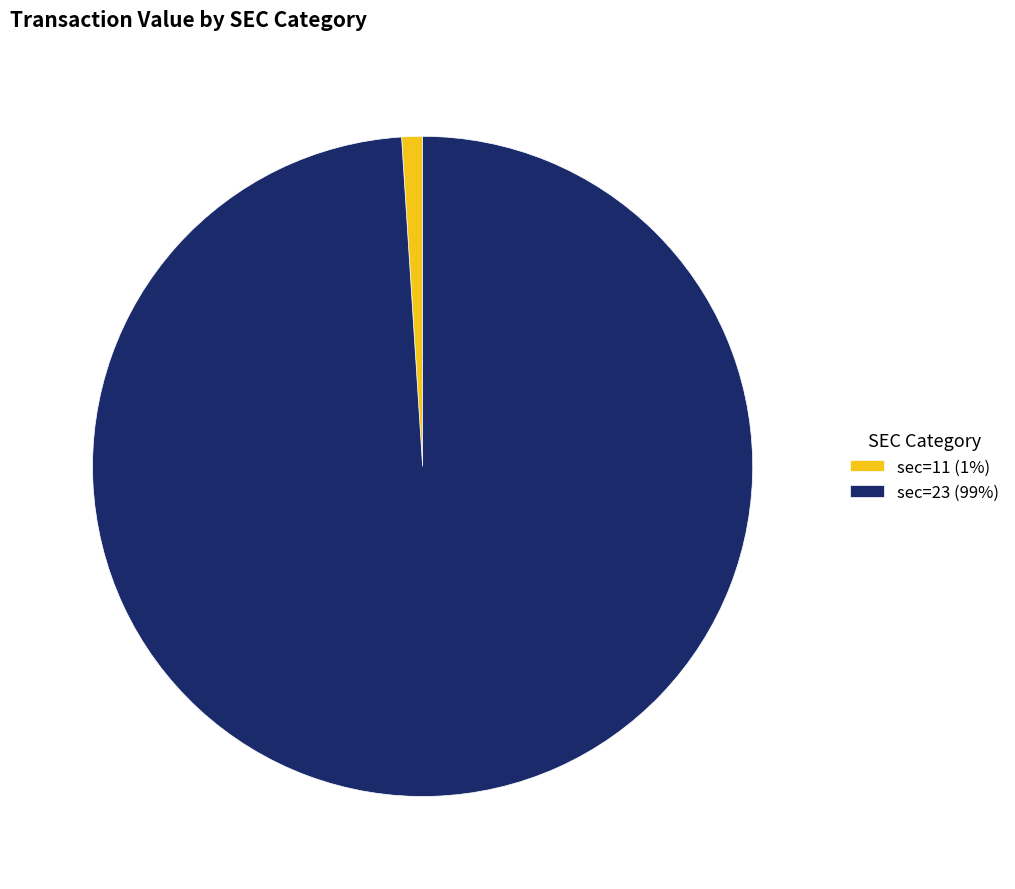

Do sec=11 (1%) and sec=23 (99%) together represent more than half of the pie?

Yes